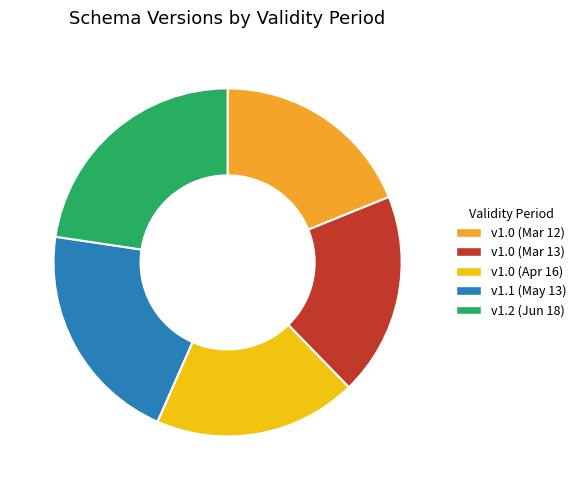

Does any single category account for the majority?

No